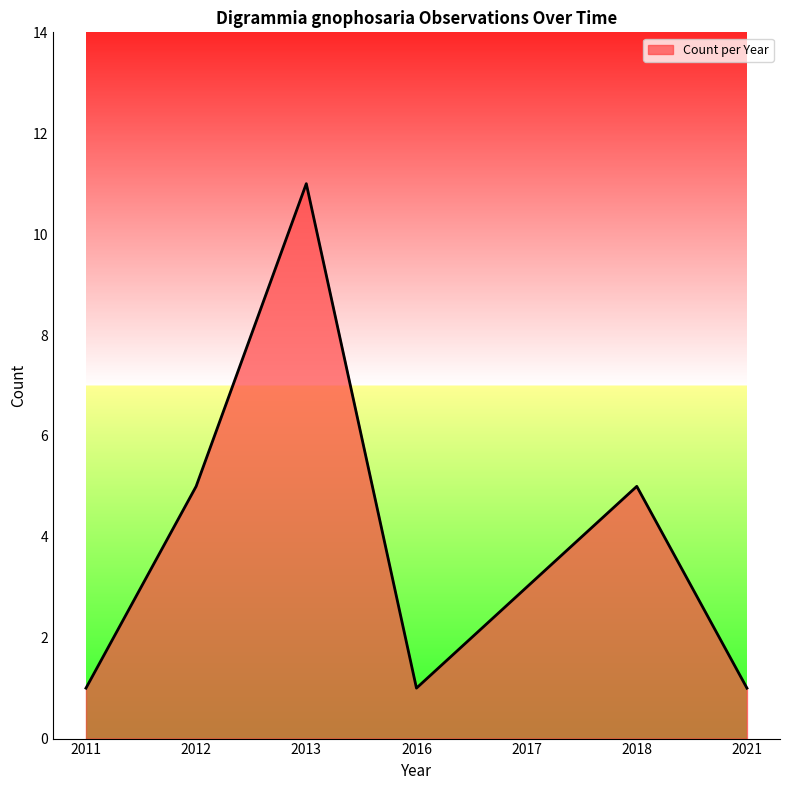

Where does the data first go above 3?

2012